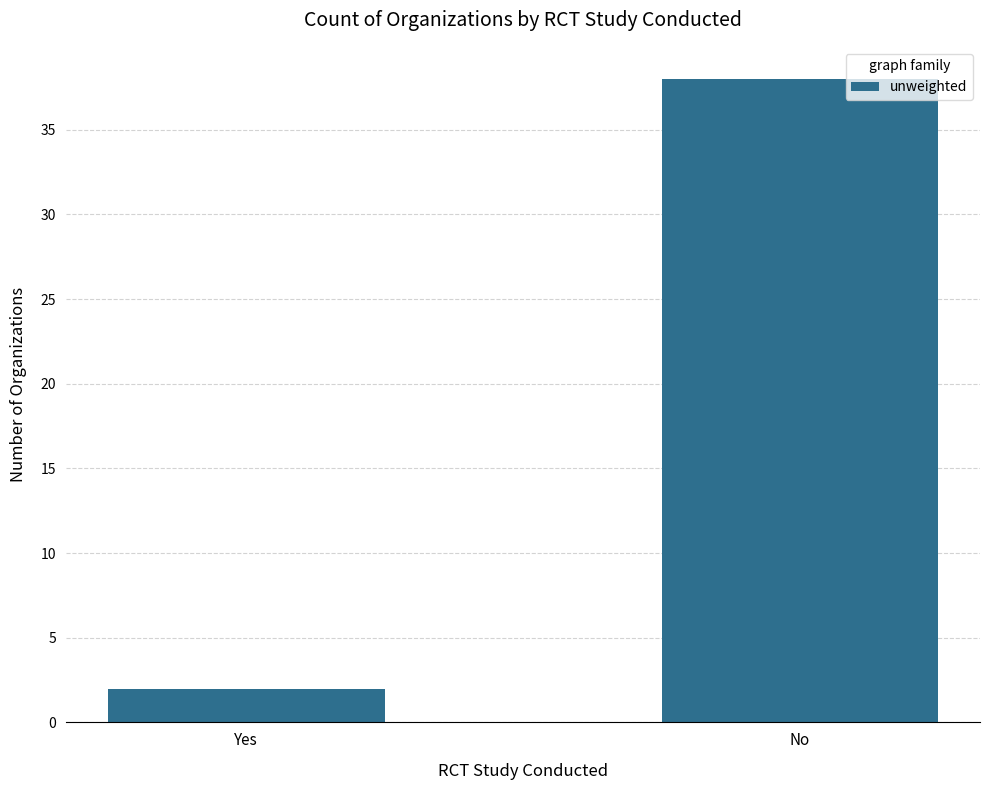

Approximately how many times larger is the value at Yes compared to No?

0.1